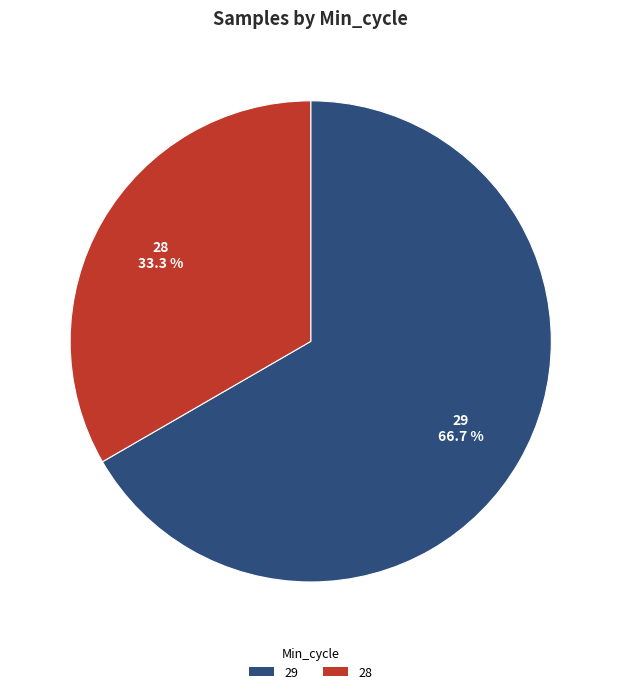

Approximately how many times larger is the value at 28 compared to 29?

0.5